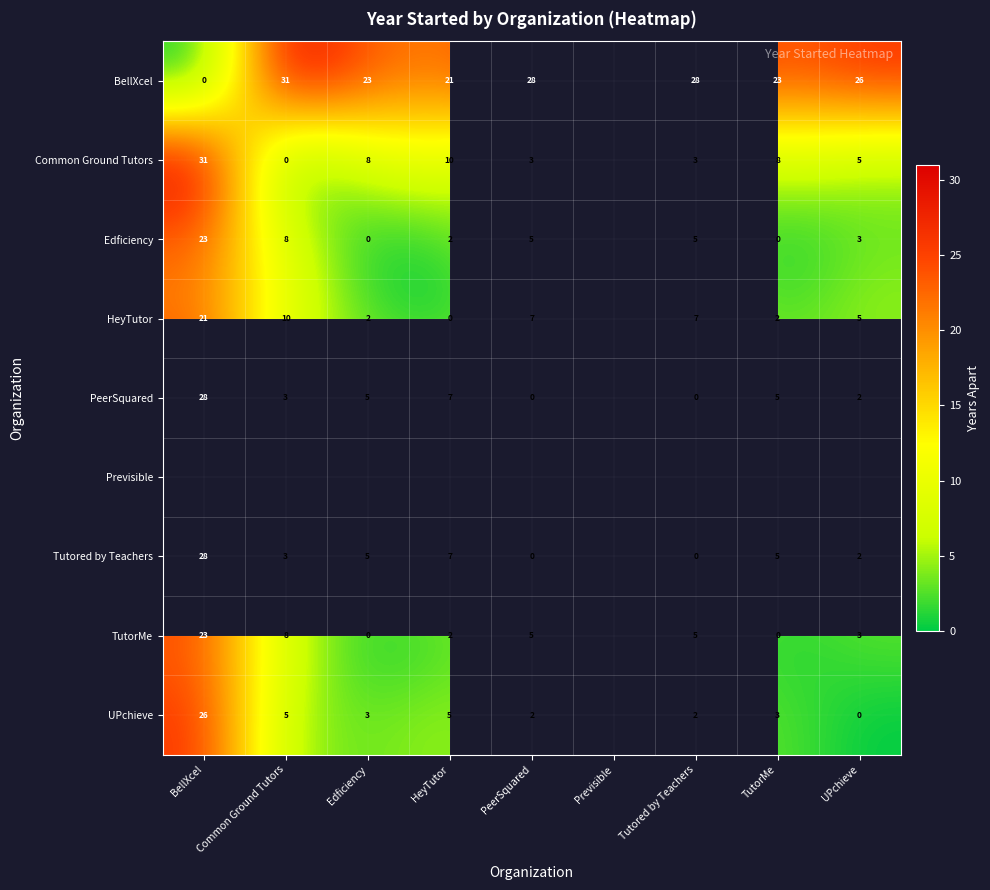

Is the value of TutorMe at BellXcel greater than the value of UPchieve at PeerSquared?

Yes